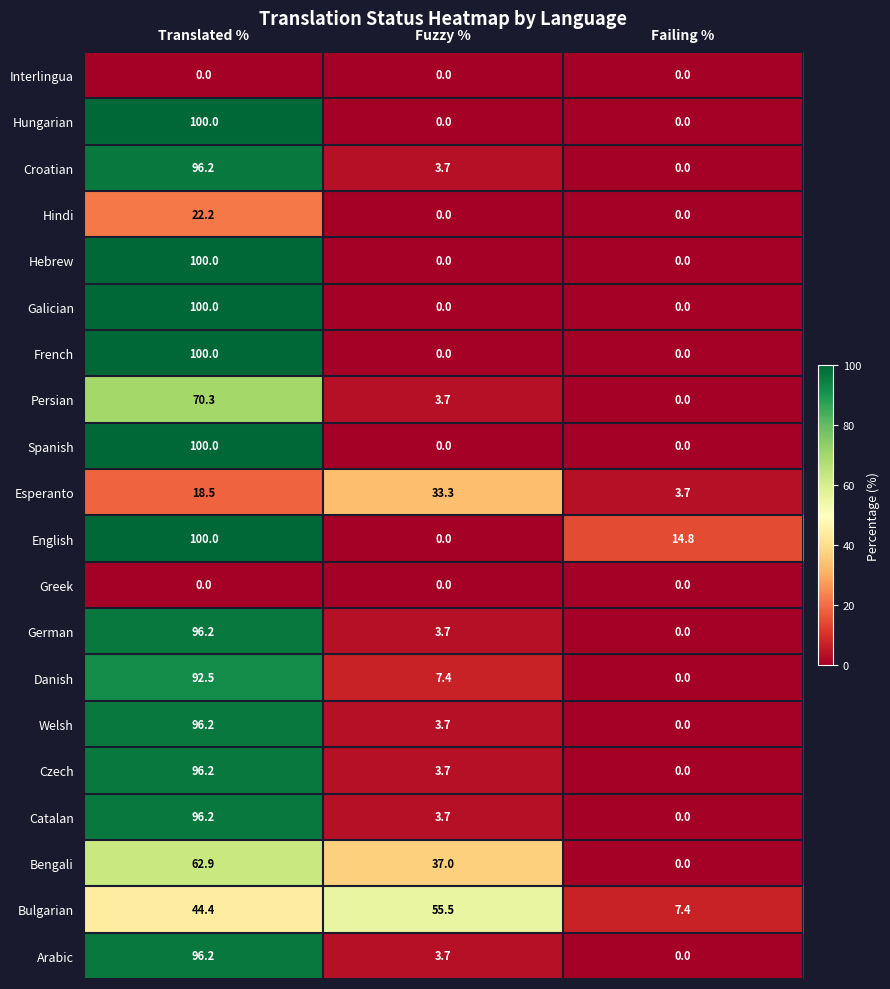

Is it true that Bulgarian equals 7.4 at Failing %?

True